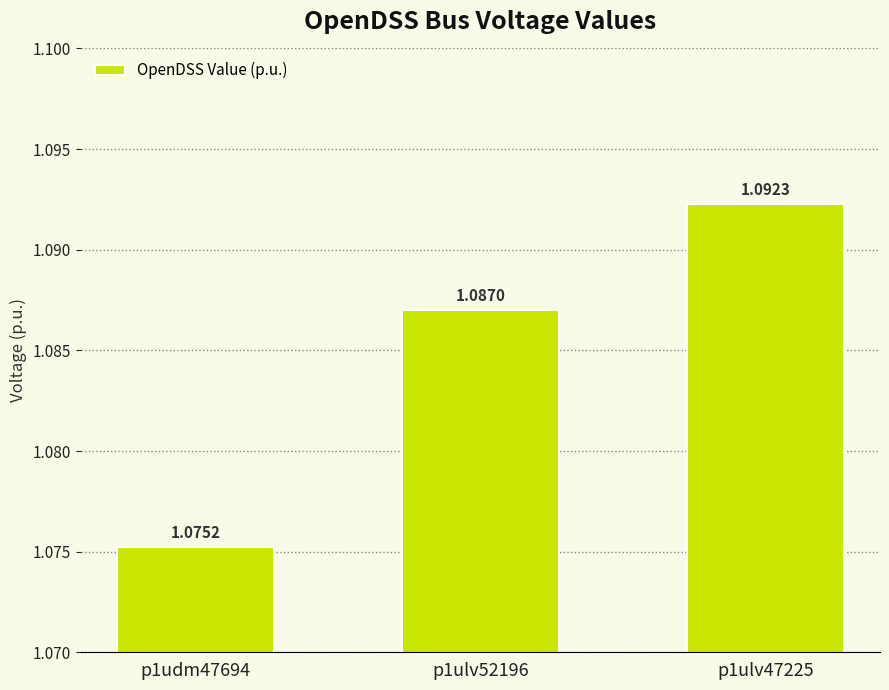

What position from the left is p1ulv47225?

3